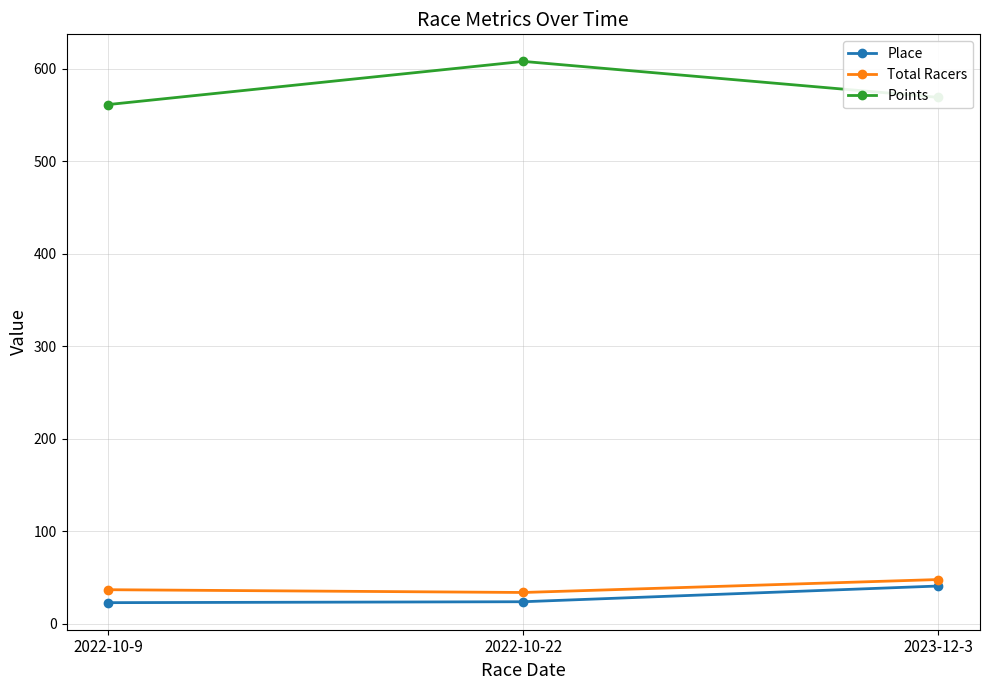

Which series changed the most between 2022-10-9 and 2023-12-3?

Place